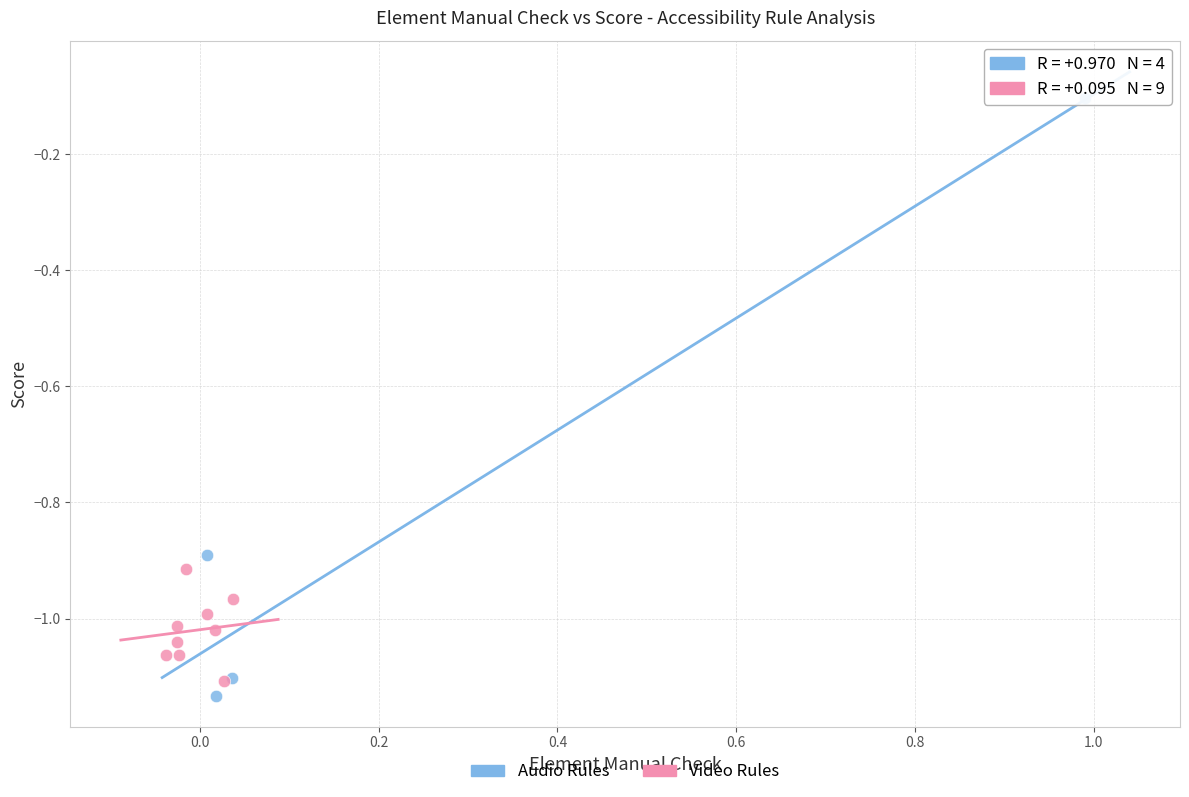

Which series has the widest spread of Y values?

Audio Rules